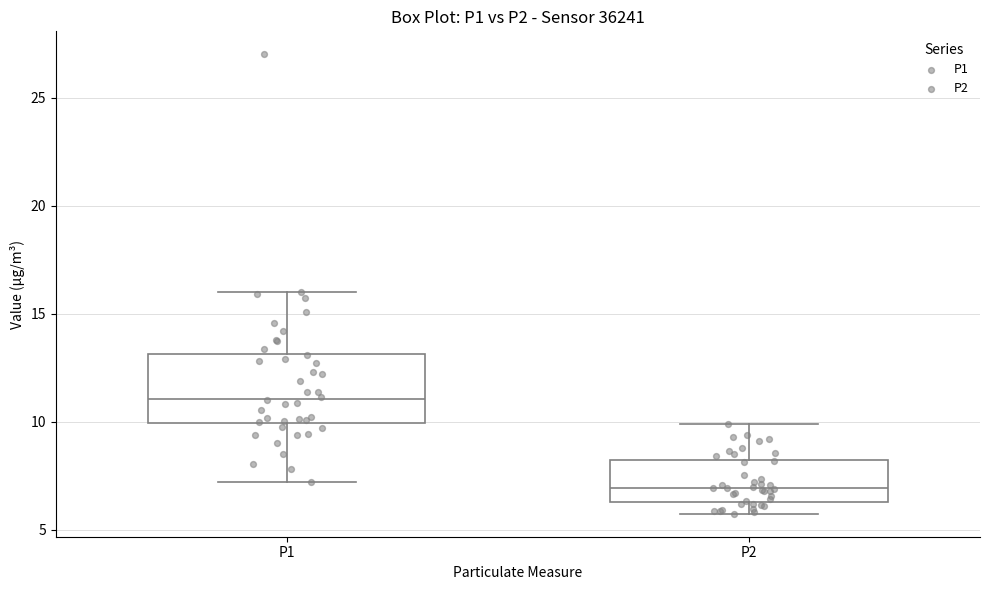

Comparing the boxes themselves (not the whiskers), which one is the tallest?

P1